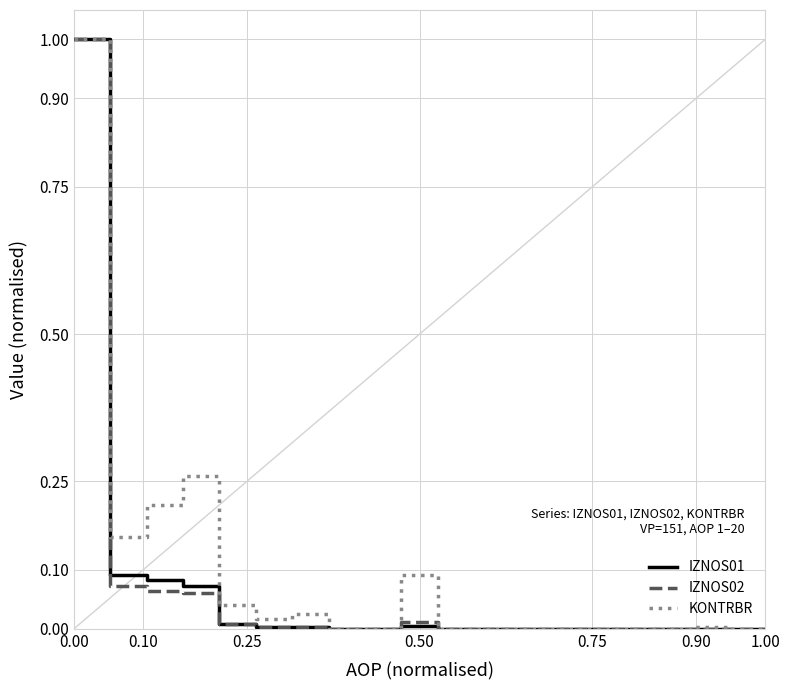

What are all the series names shown in the legend?

IZNOS01, IZNOS02, KONTRBR